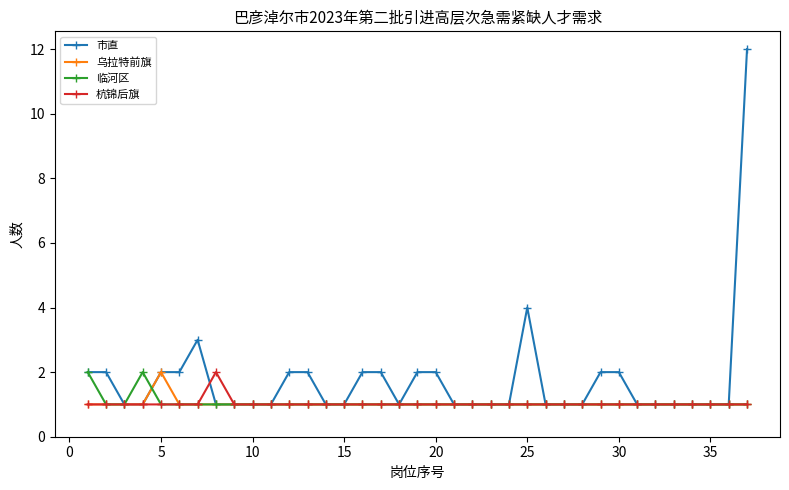

In 杭锦后旗, how many points are higher than both neighbors (excluding endpoints)?

1